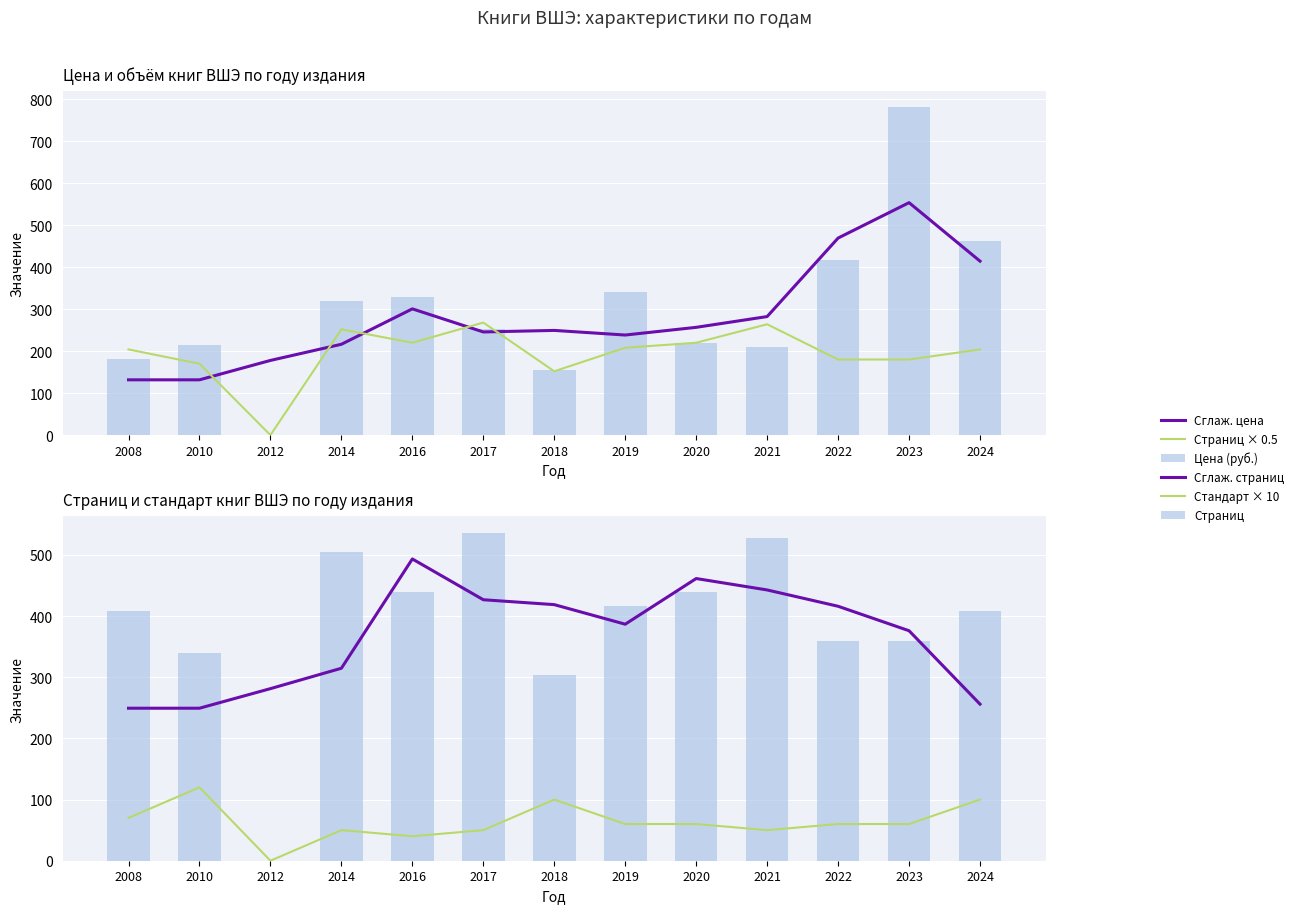

What value does the Страниц × 0.5 series have at 2010?

170.0